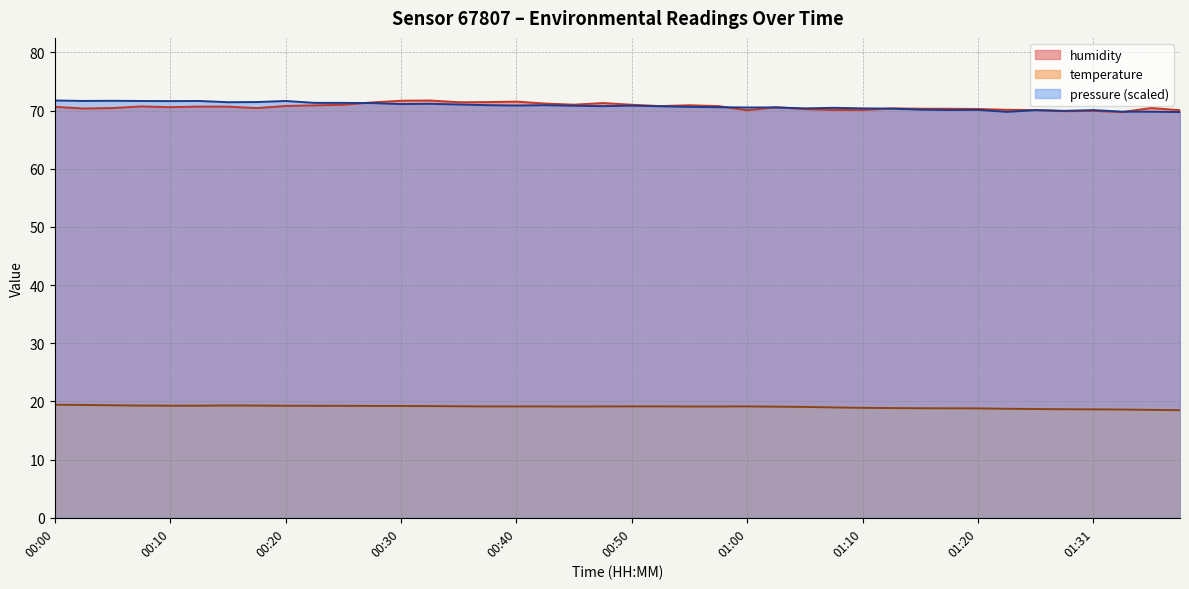

Which series has the largest range (max minus min)?

humidity